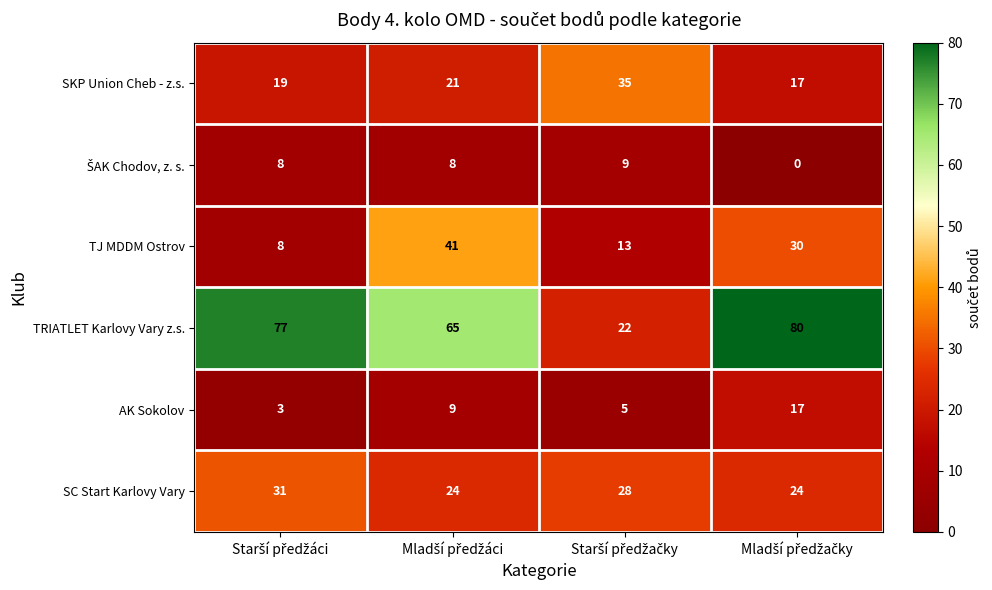

At how many categories does at least one series exceed 46?

3